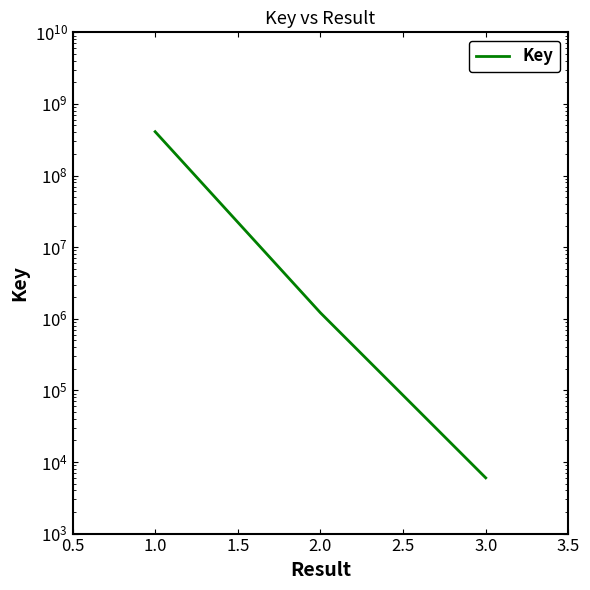

What is the value of the 2nd point from the left?

1211413